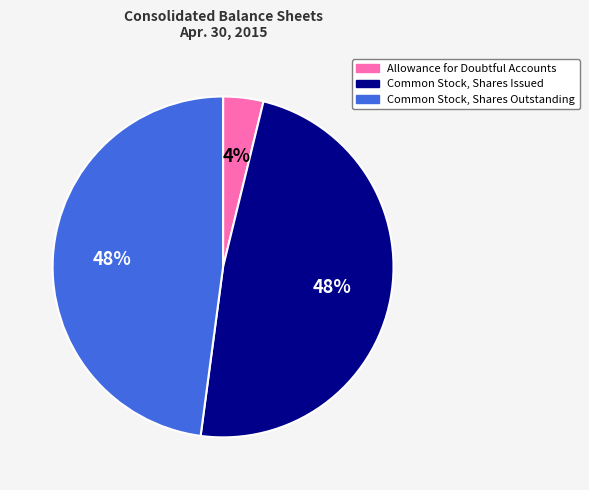

Approximately how many times larger is the value at Common Stock, Shares Issued compared to Common Stock, Shares Outstanding?

1.0